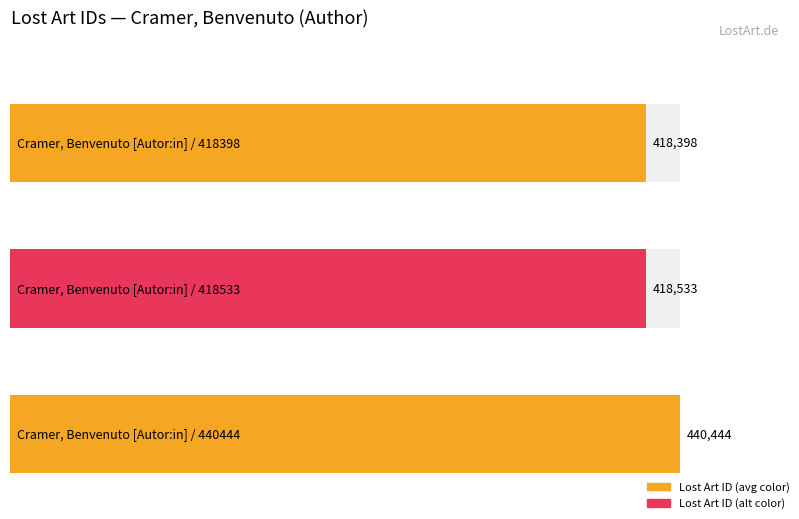

What is the change in value from Cramer, Benvenuto [Autor:in] / 418533 to Cramer, Benvenuto [Autor:in] / 440444?

+21911